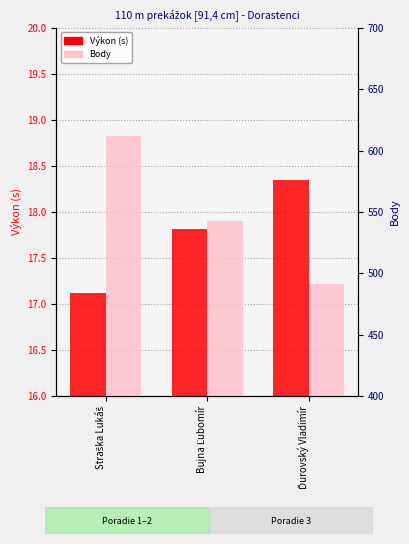

Reading right to left, transcribe all the data shown in this chart.

Výkon (s): 18.4	17.8	17.1
Body: 491.0	543.0	612.0